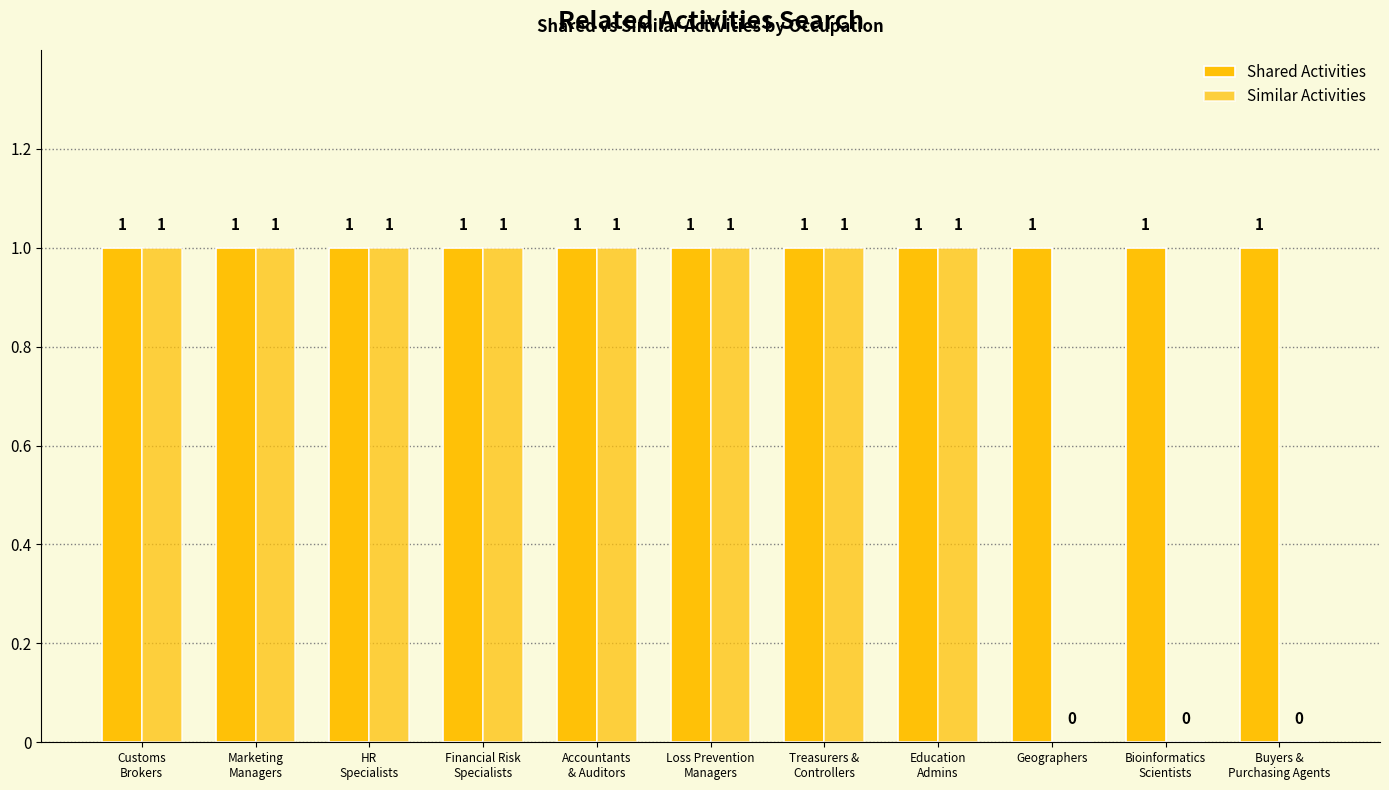

How many distinct data groups are displayed?

2